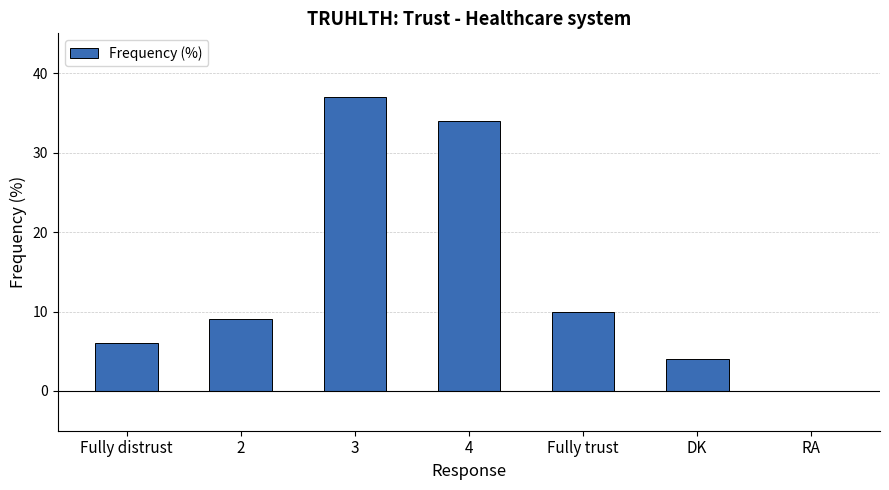

Reading right to left, list all the values displayed in this chart.

0	4	10	34	37	9	6